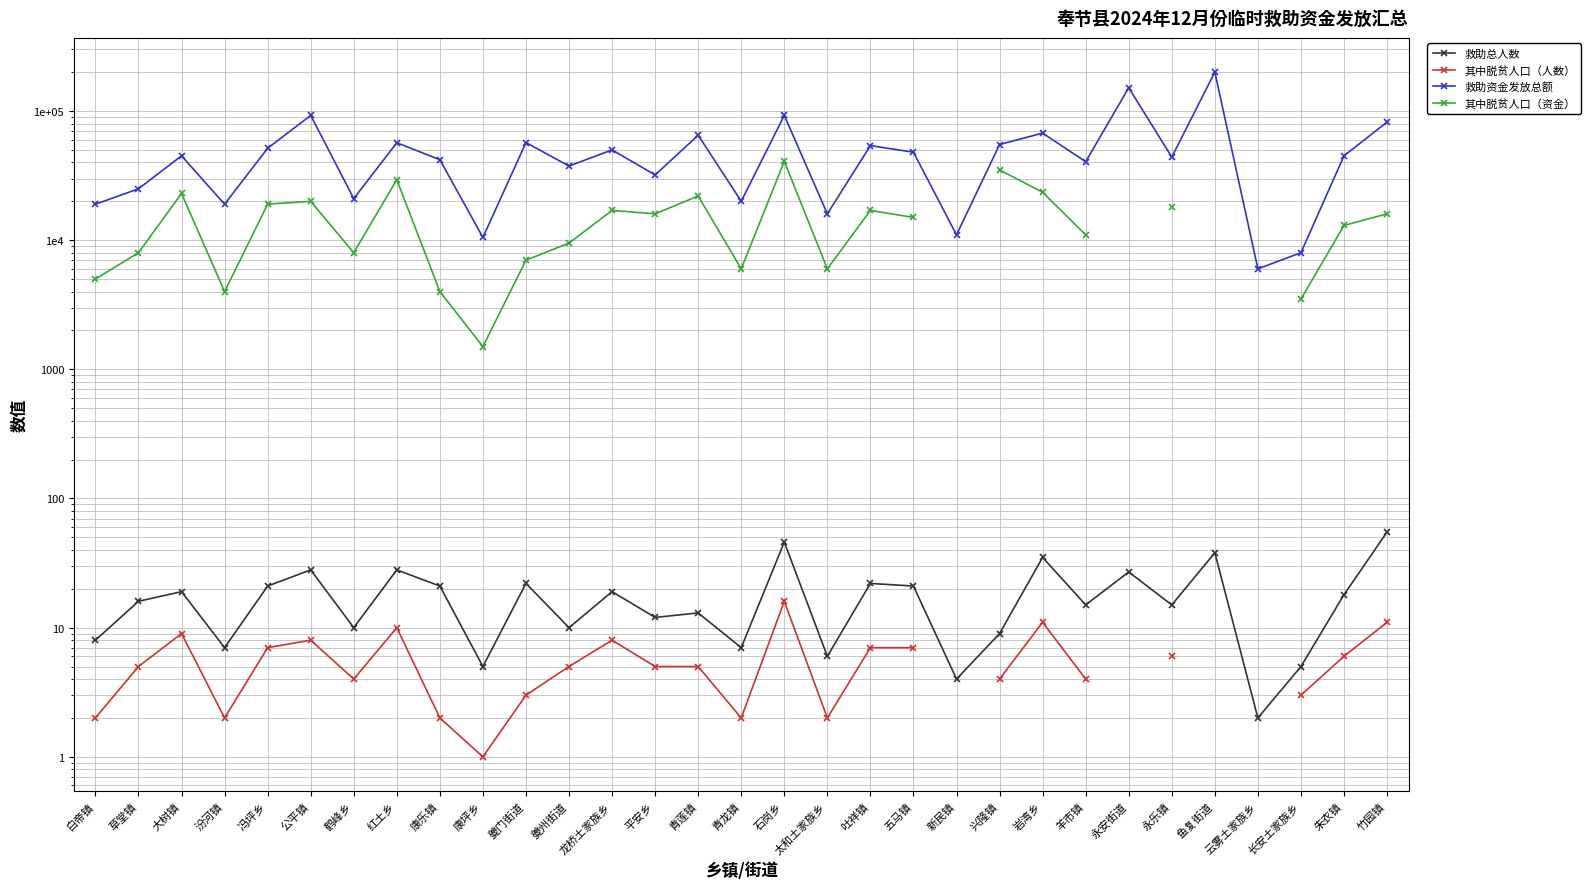

True or false: 其中脱贫人口（人数） and 救助总人数 cross at least once.

False